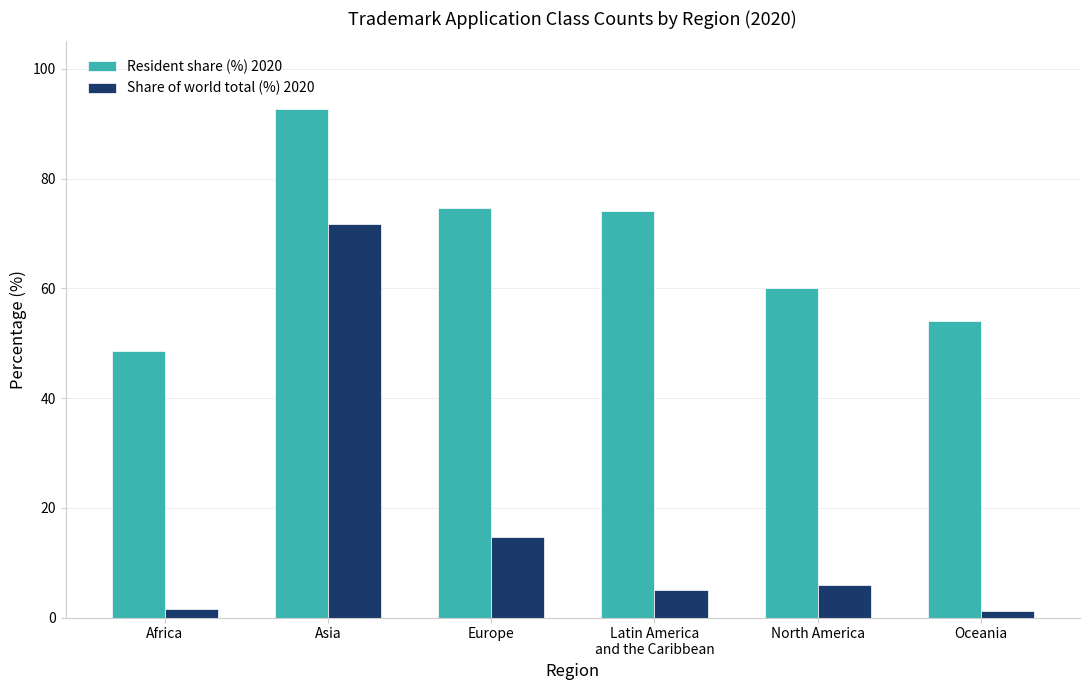

At which category does the chart reach its peak across all series?

Asia